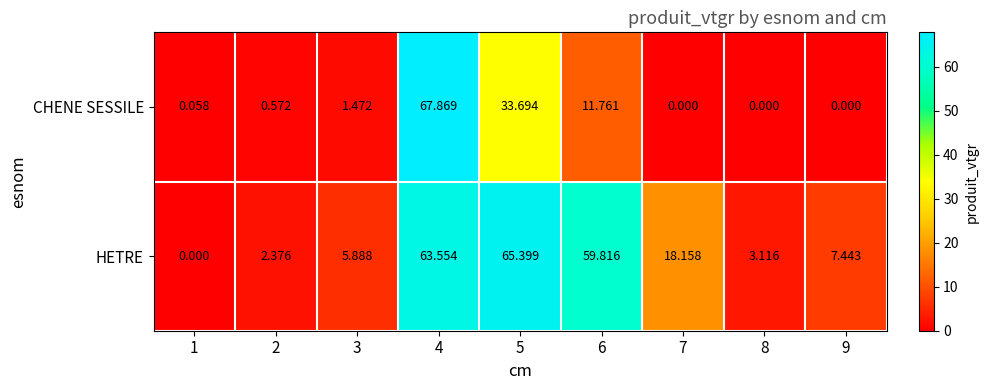

At how many categories does at least one series exceed 16?

4